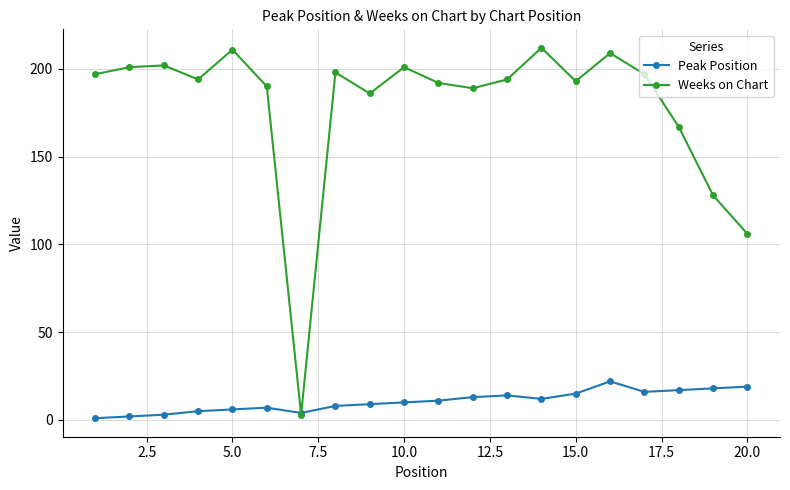

What is the greatest value displayed?

212